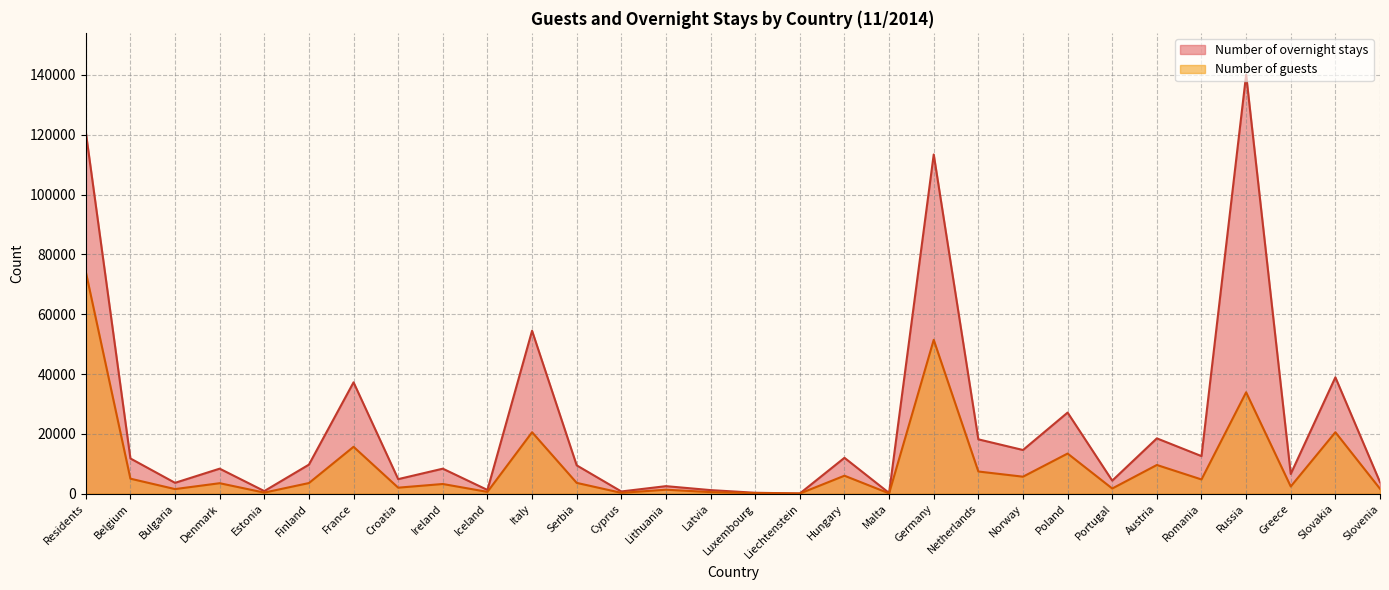

Reading right to left, list all the values displayed in this chart.

Number of overnight stays: 3829	38898	6568	140086	12547	18480	4343	27104	14590	18157	113416	219	11980	50	290	1176	2500	724	9456	54470	1227	8344	4845	37224	9696	854	8349	3612	11760	120954
Number of guests: 1624	20531	2389	33888	4738	9579	1710	13405	5664	7399	51434	80	5992	25	145	510	1312	262	3594	20530	583	3220	1991	15656	3537	345	3483	1520	4998	74190